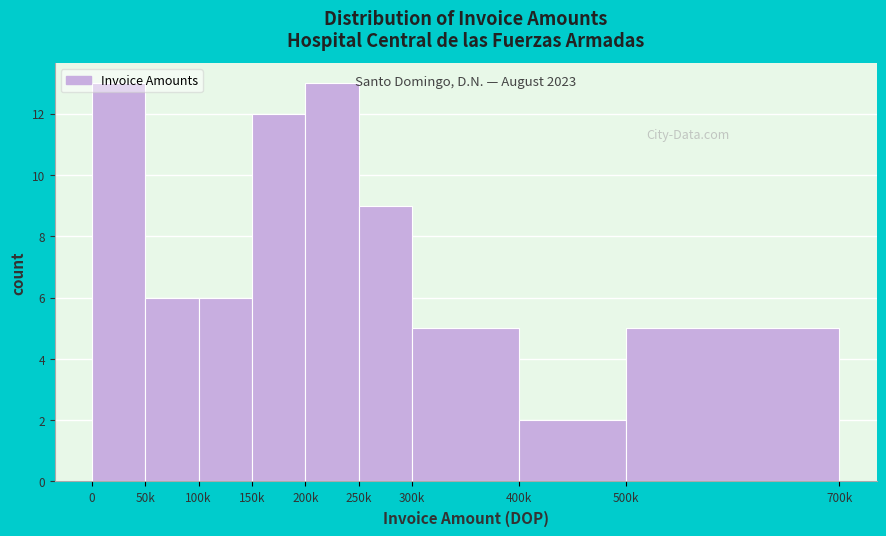

What is the difference between the second highest and minimum values?

11